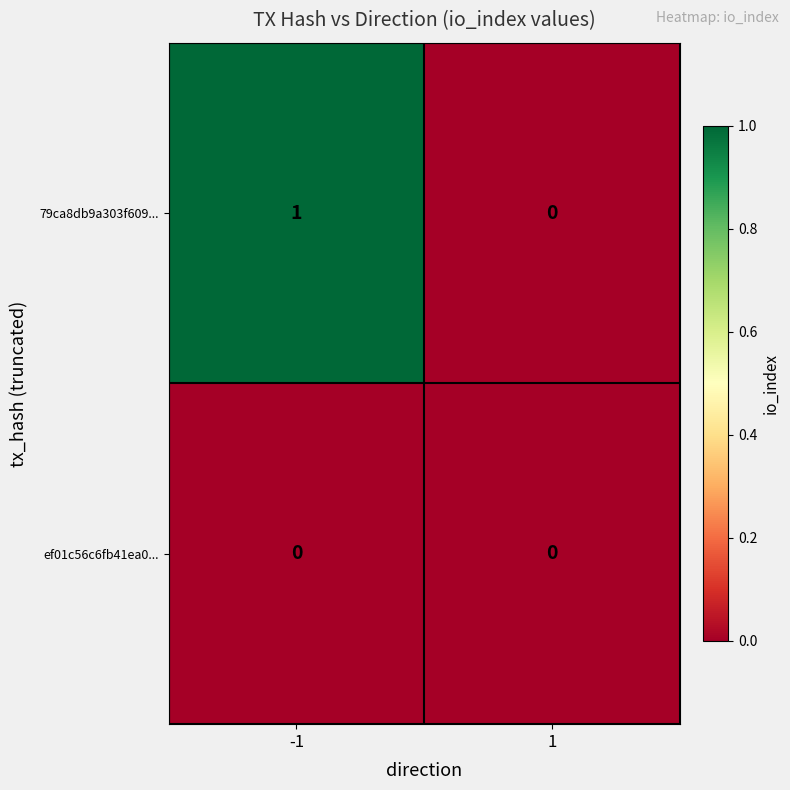

Count the number of data series in this chart.

2